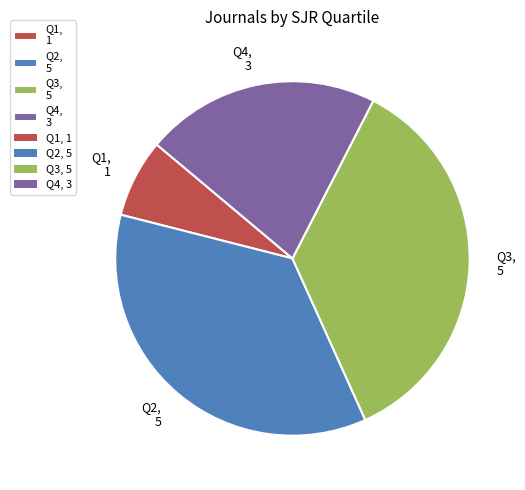

The Q2 slice represents 50% of the pie. True or false?

False